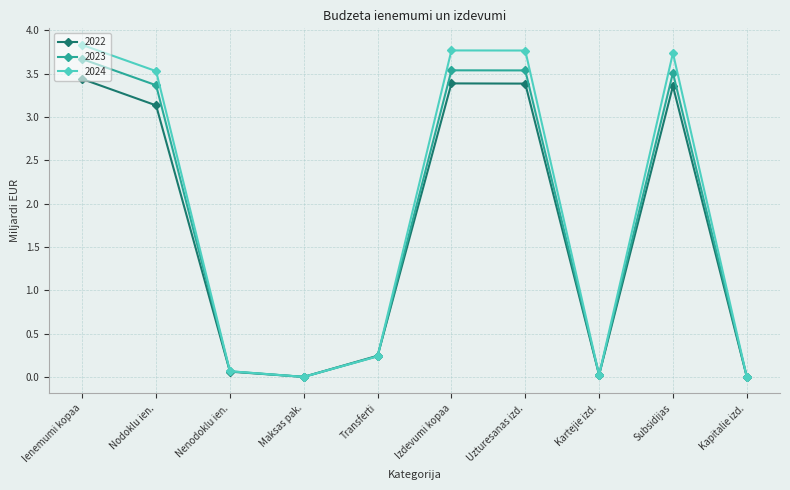

Does the chart have visible grid lines?

Yes